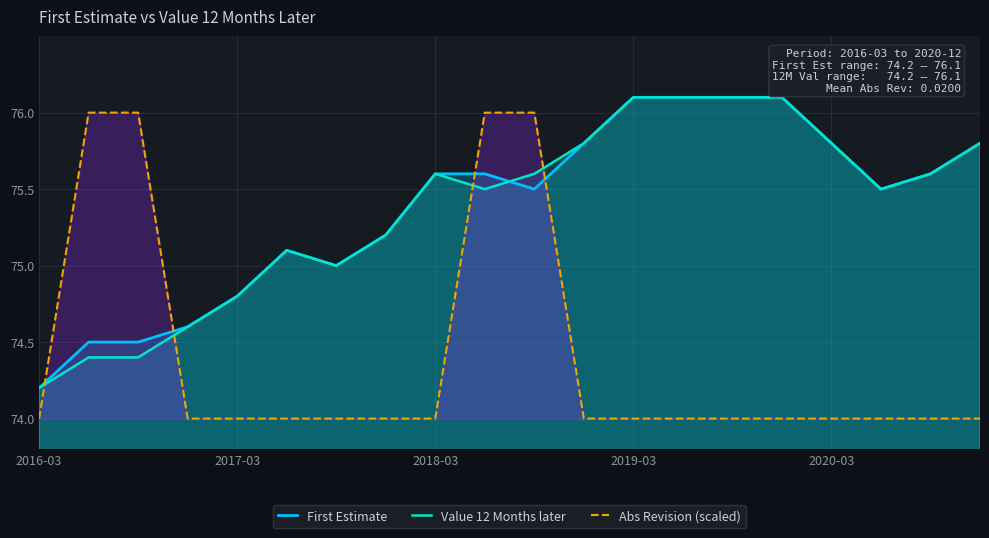

How many Abs Revision (scaled) values are between 74 and 75?

16